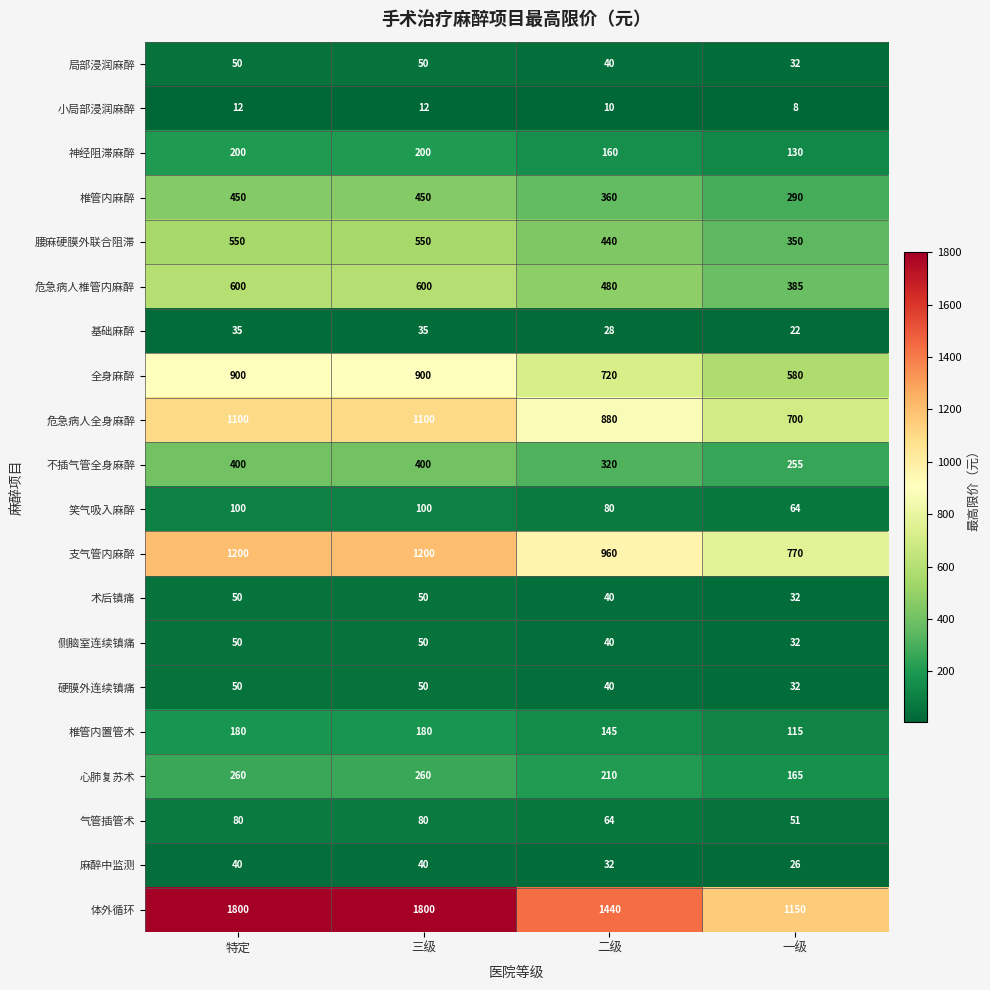

At which label is 局部浸润麻醉 closest to 41?

二级